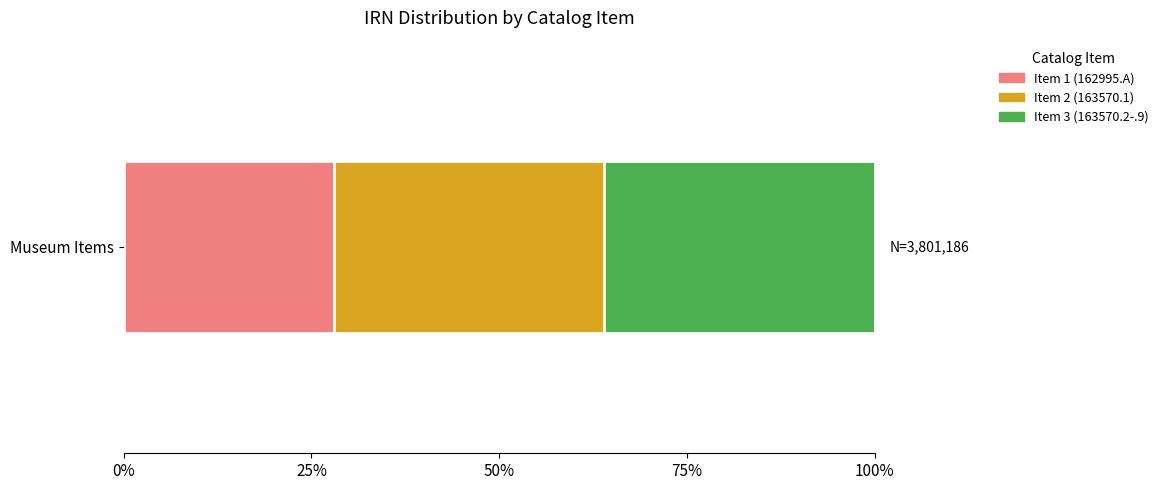

What are all the series names shown in the legend?

Item 1 (162995.A), Item 2 (163570.1), Item 3 (163570.2-.9)